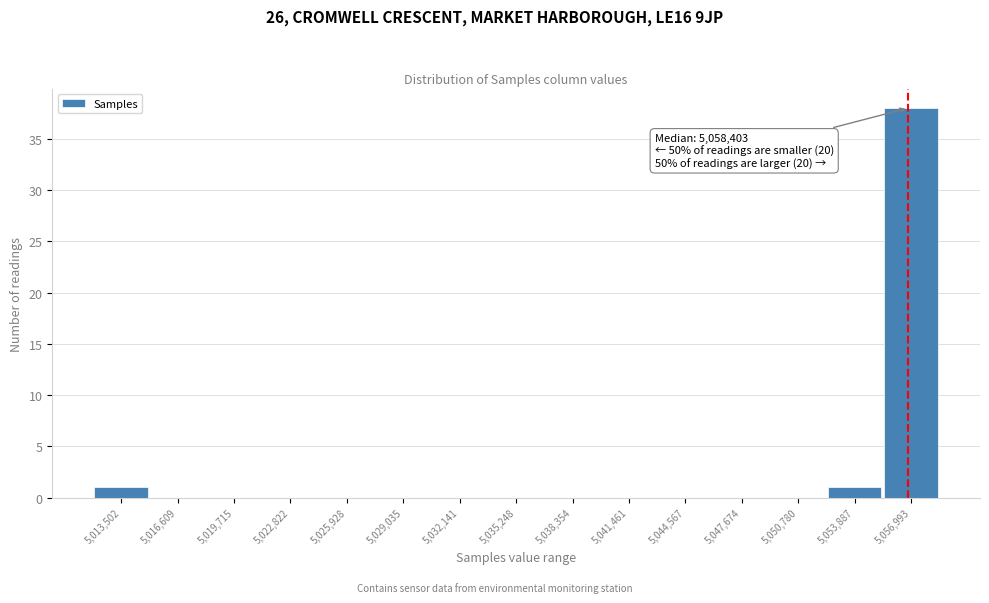

Reading right to left, list all the values displayed in this chart.

5,056,993=38	5,053,887=1	5,050,780=0	5,047,674=0	5,044,567=0	5,041,461=0	5,038,354=0	5,035,248=0	5,032,141=0	5,029,035=0	5,025,928=0	5,022,822=0	5,019,715=0	5,016,609=0	5,013,502=1